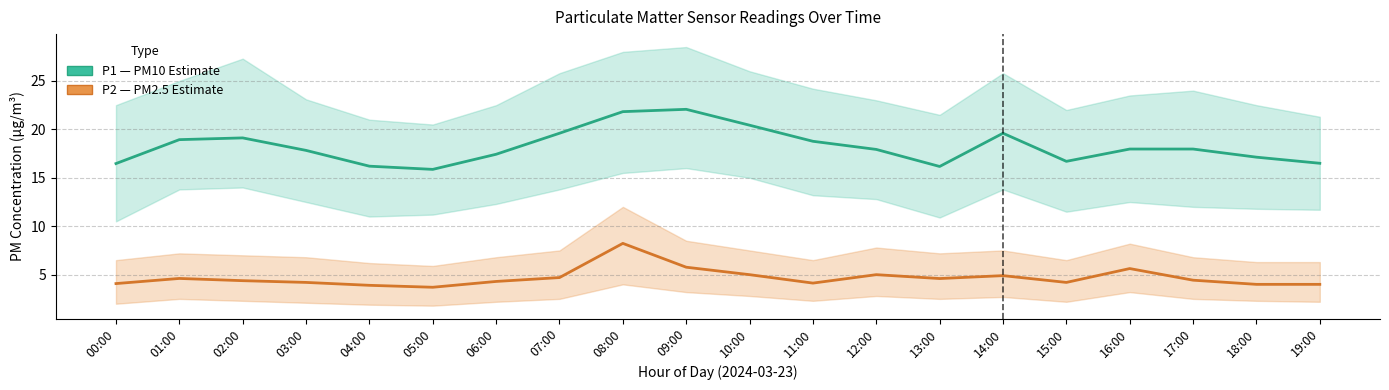

What position from the left is 16:00?

17